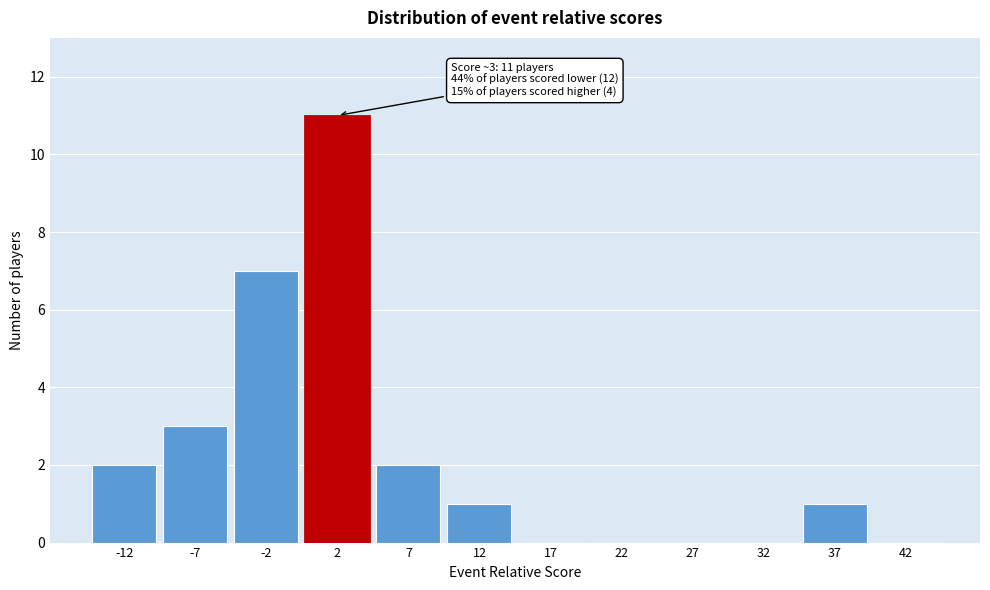

Reading left to right, what are all the values shown in this chart?

-12=2	-7=3	-2=7	2=11	7=2	12=1	17=0	22=0	27=0	32=0	37=1	42=0